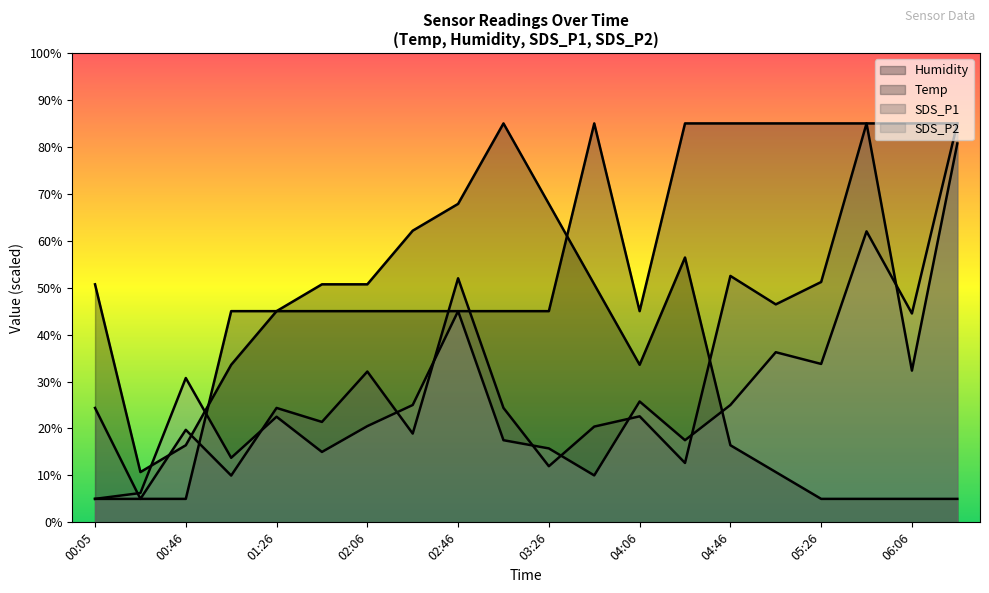

How many intersections are there between Humidity and SDS_P2?

3